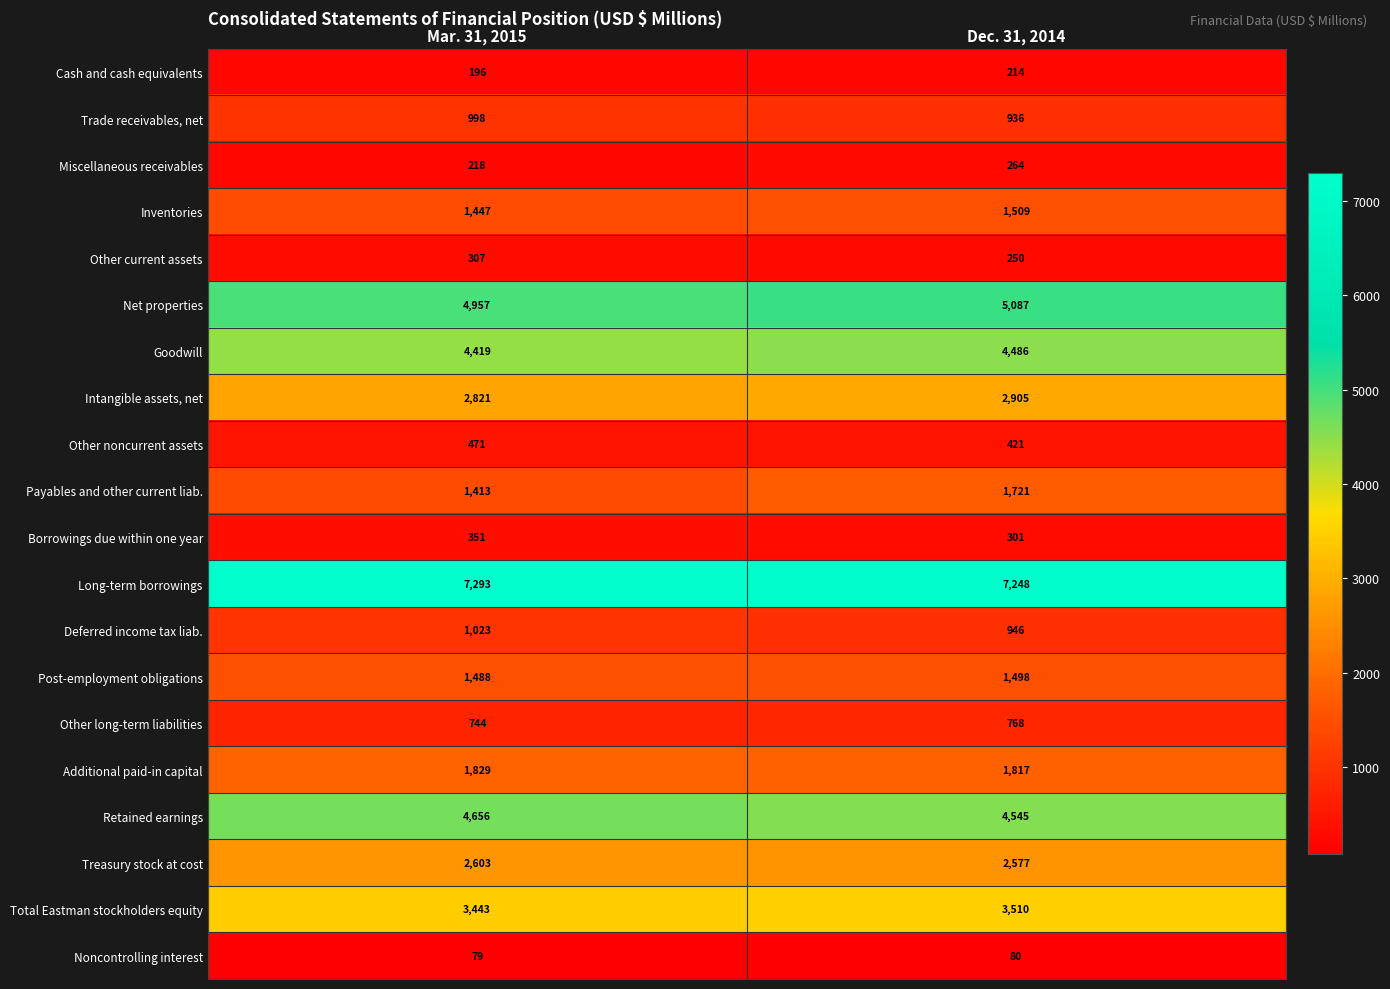

The value of Inventories at Dec. 31, 2014 is 1509. True or false?

True